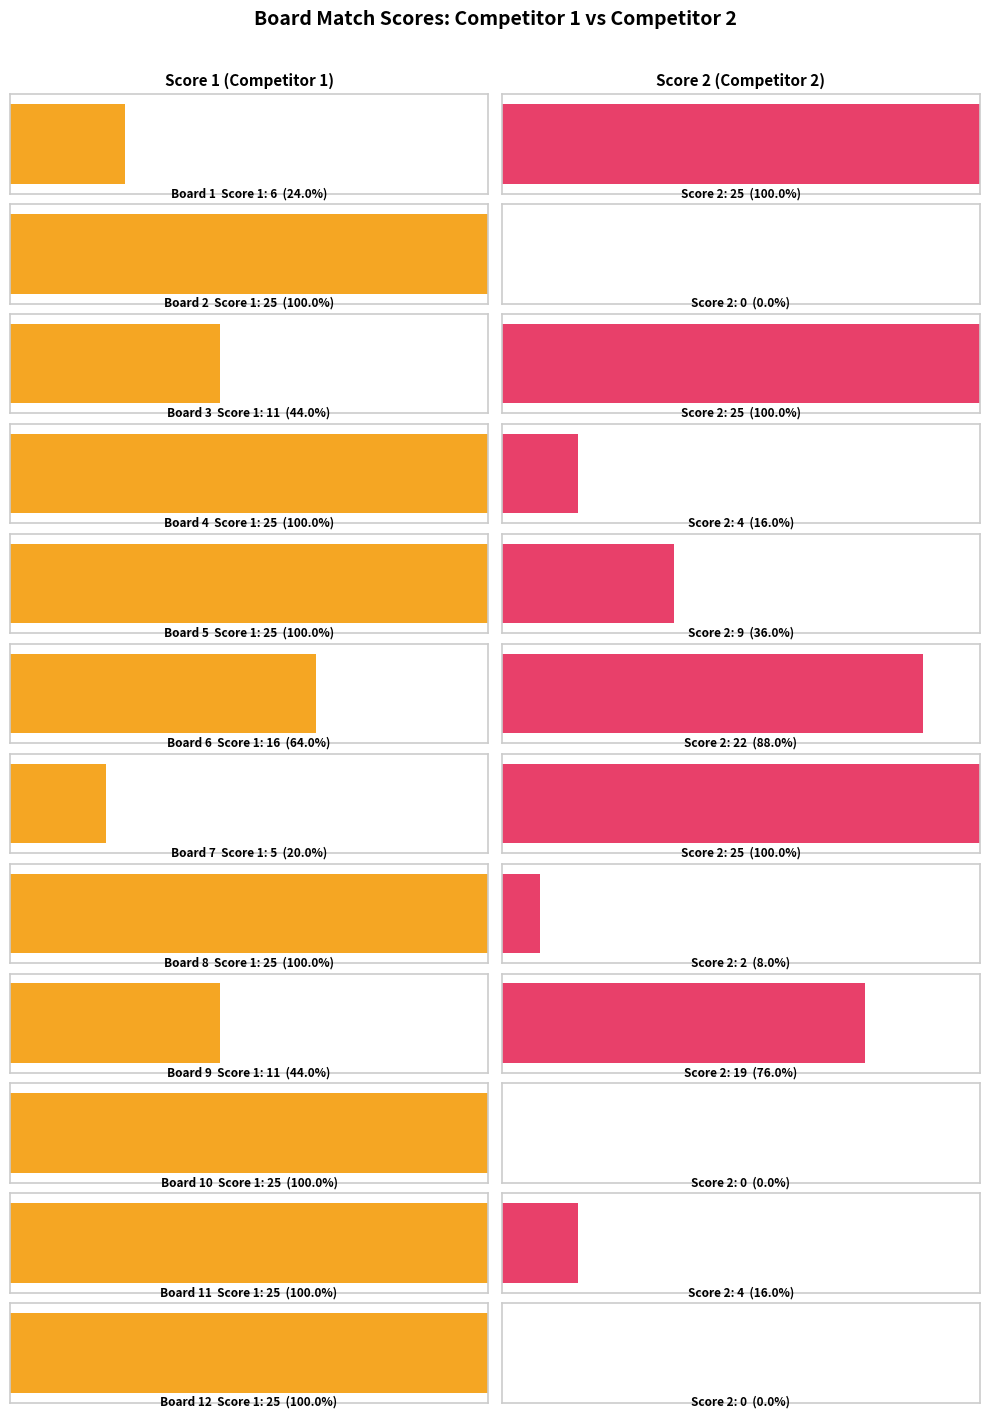

Rank the series by their average value, from highest to lowest.

Score 1, Score 2